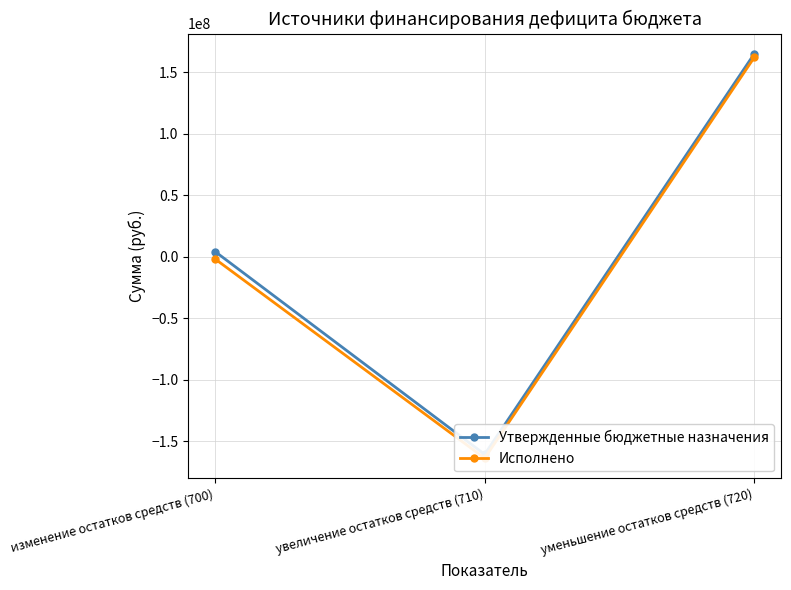

Reading right to left, list all the values displayed in this chart.

Утвержденные бюджетные назначения: 164990410.8	-160863119.8	4127291.0
Исполнено: 162056253.6	-163959363.3	-1903109.7